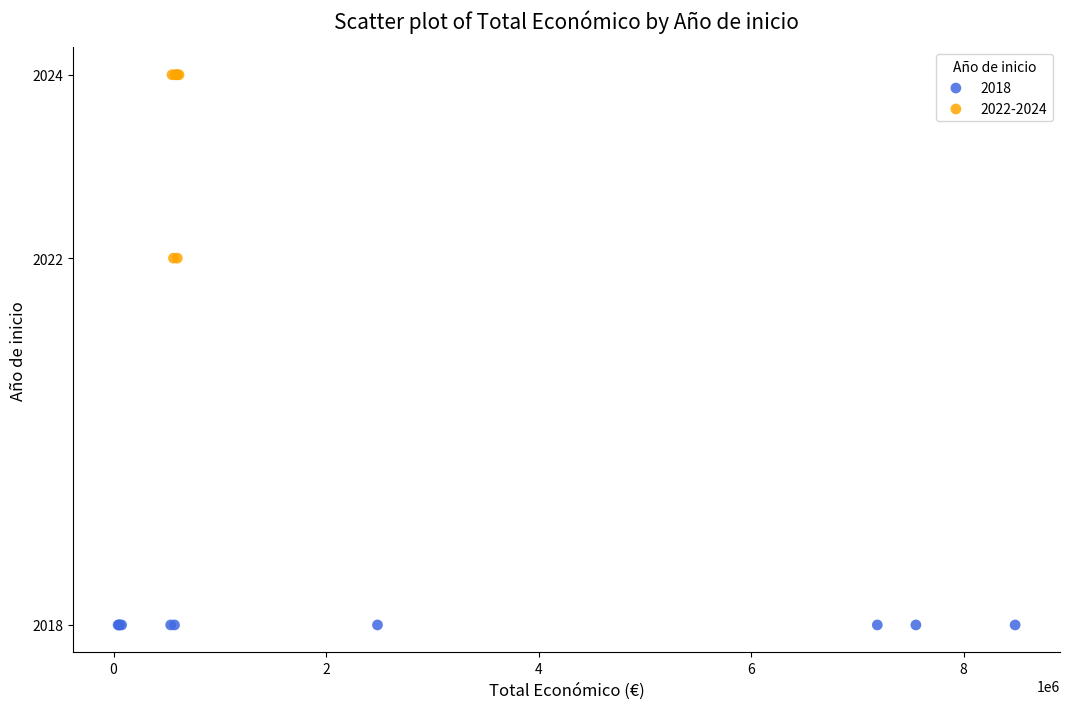

Which series contains the lowest Y value?

2018